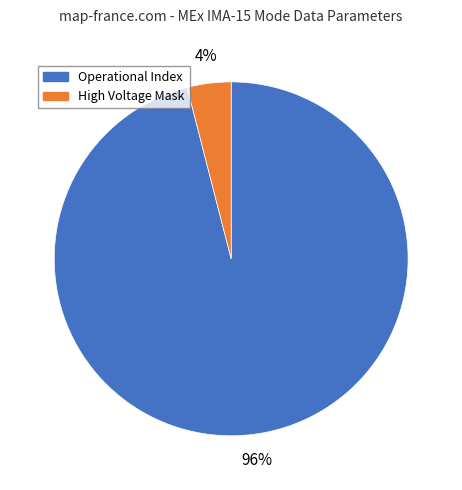

Rank the categories by value from highest to lowest.

Operational Index, High Voltage Mask